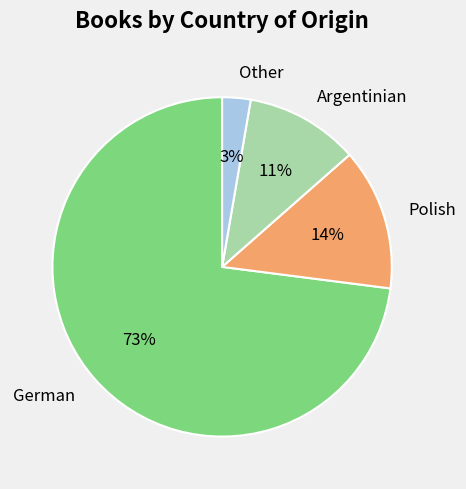

Rank the categories by value from highest to lowest.

German, Polish, Argentinian, Other